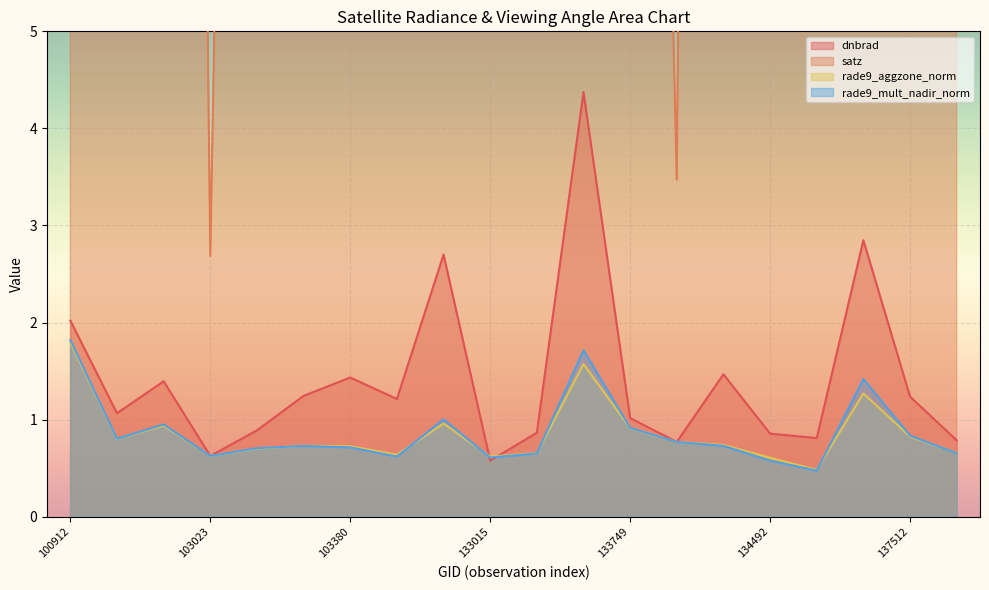

Which series changed the most between 102783 and 103261?

satz